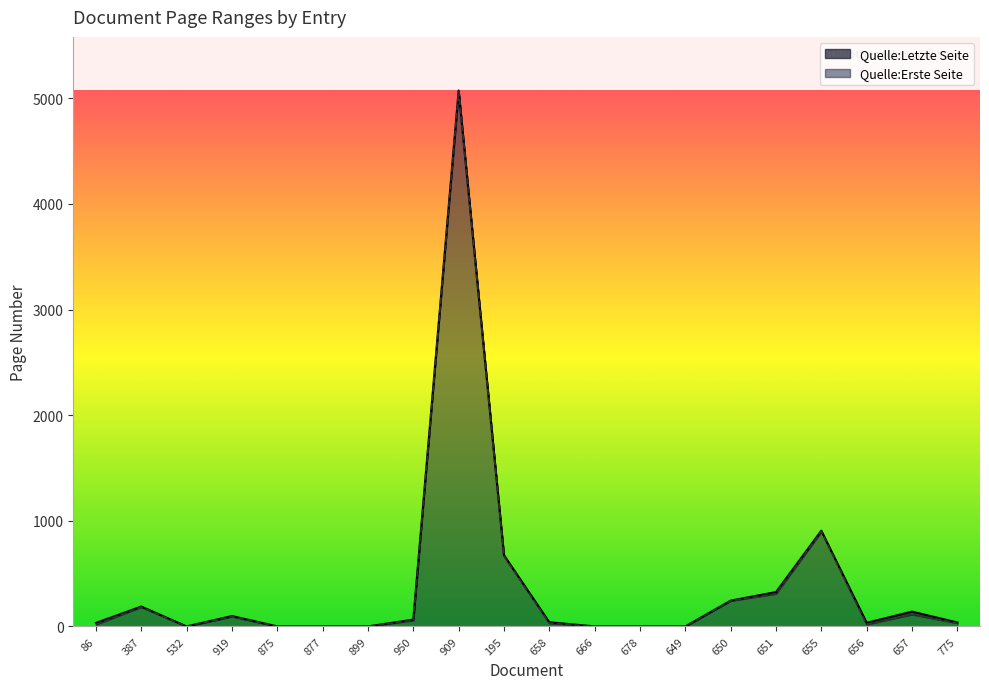

The value of Quelle:Erste Seite at 678 is 0. True or false?

True